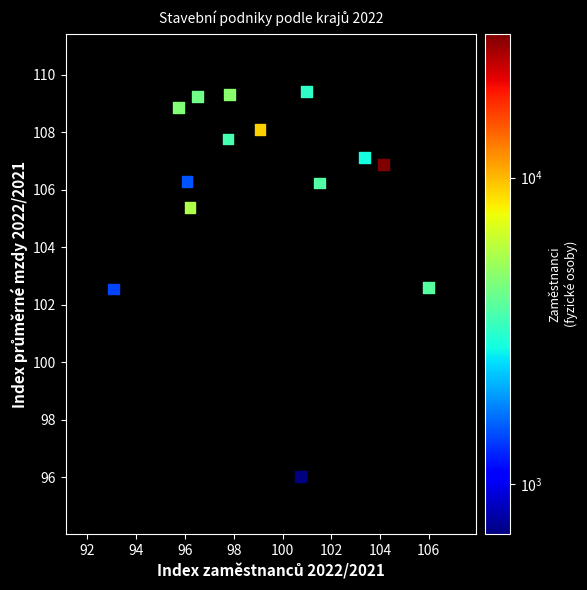

What is the range of Y values (max minus min)?

13.4